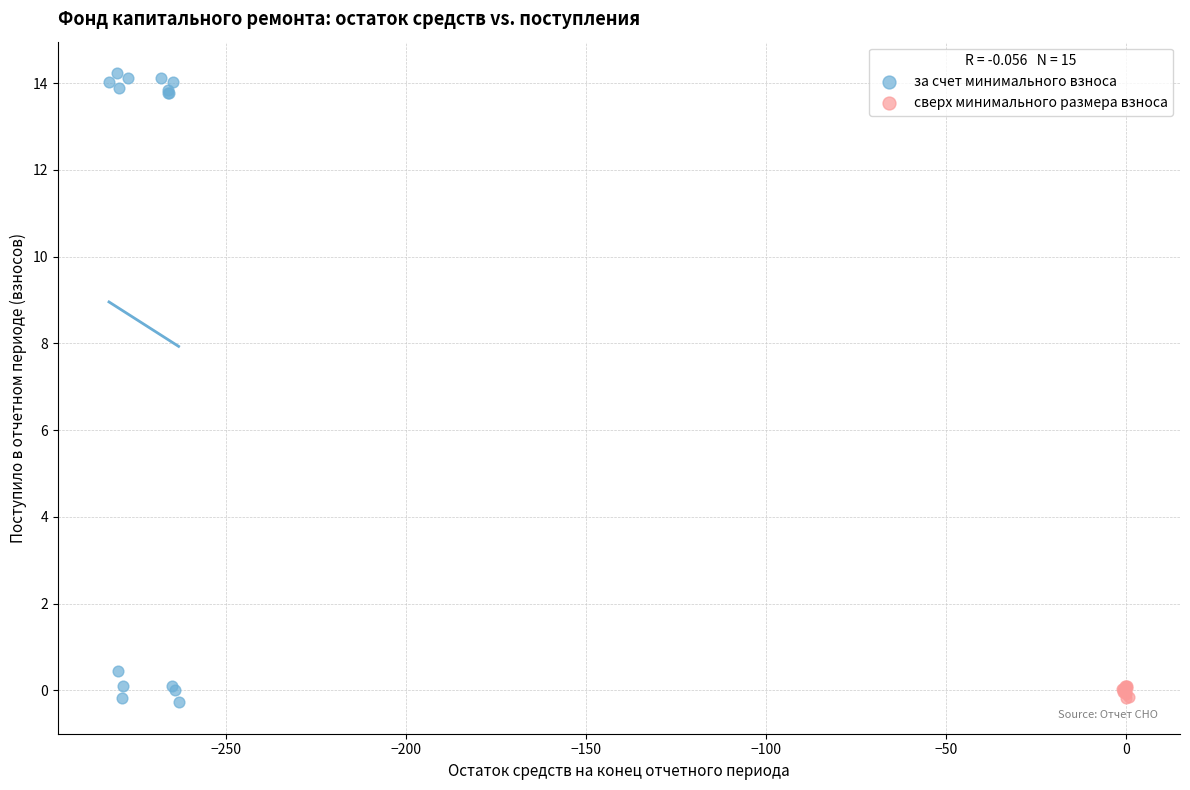

Which series has the largest Y range (max minus min)?

за счет минимального взноса